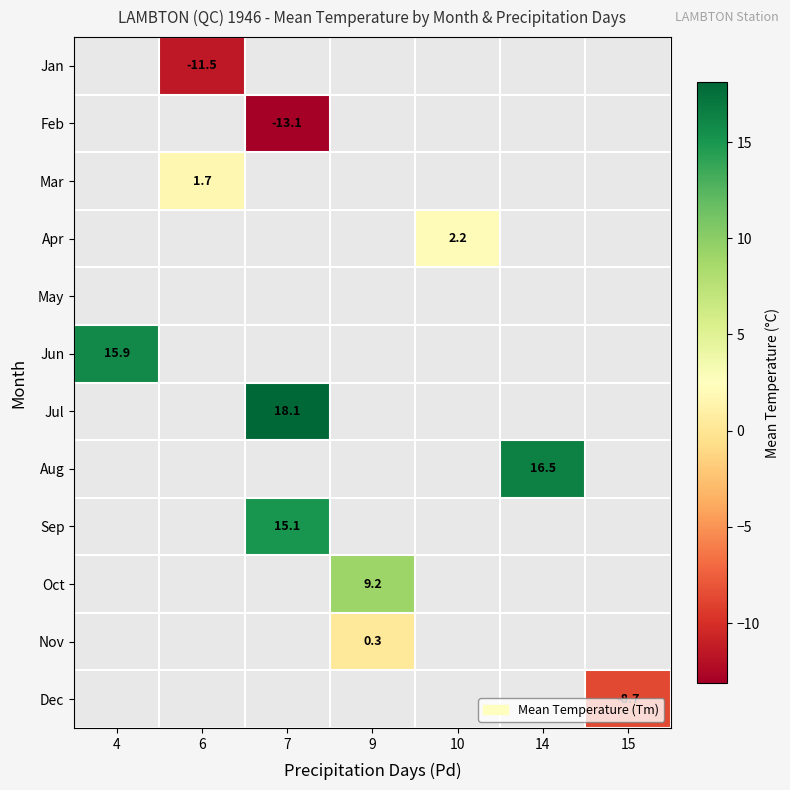

The value of Aug at 14 is 28.6. True or false?

False